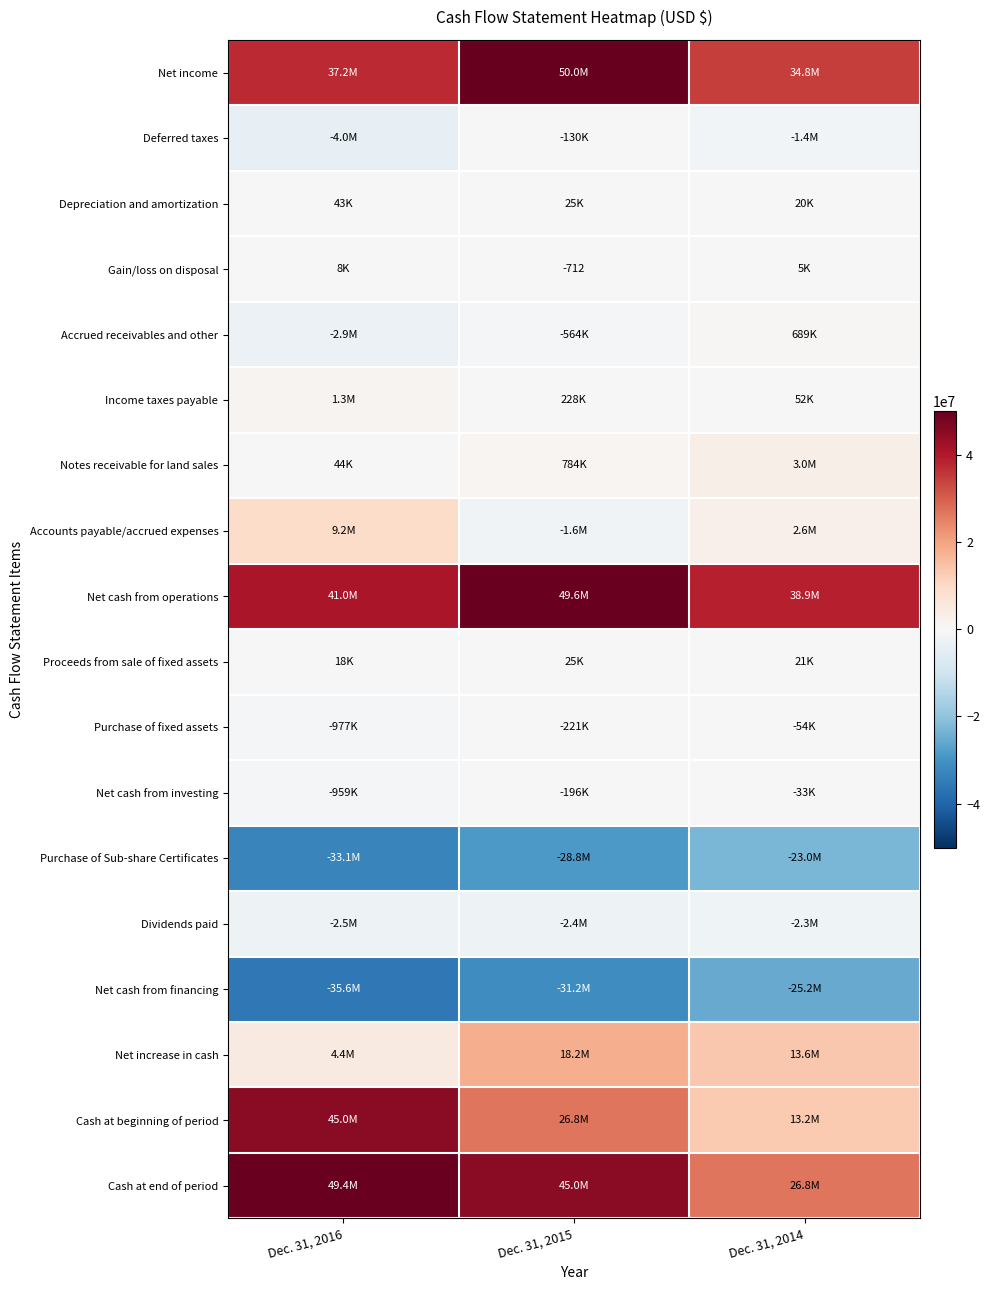

What is the total value across all series at Dec. 31, 2016?

107647618